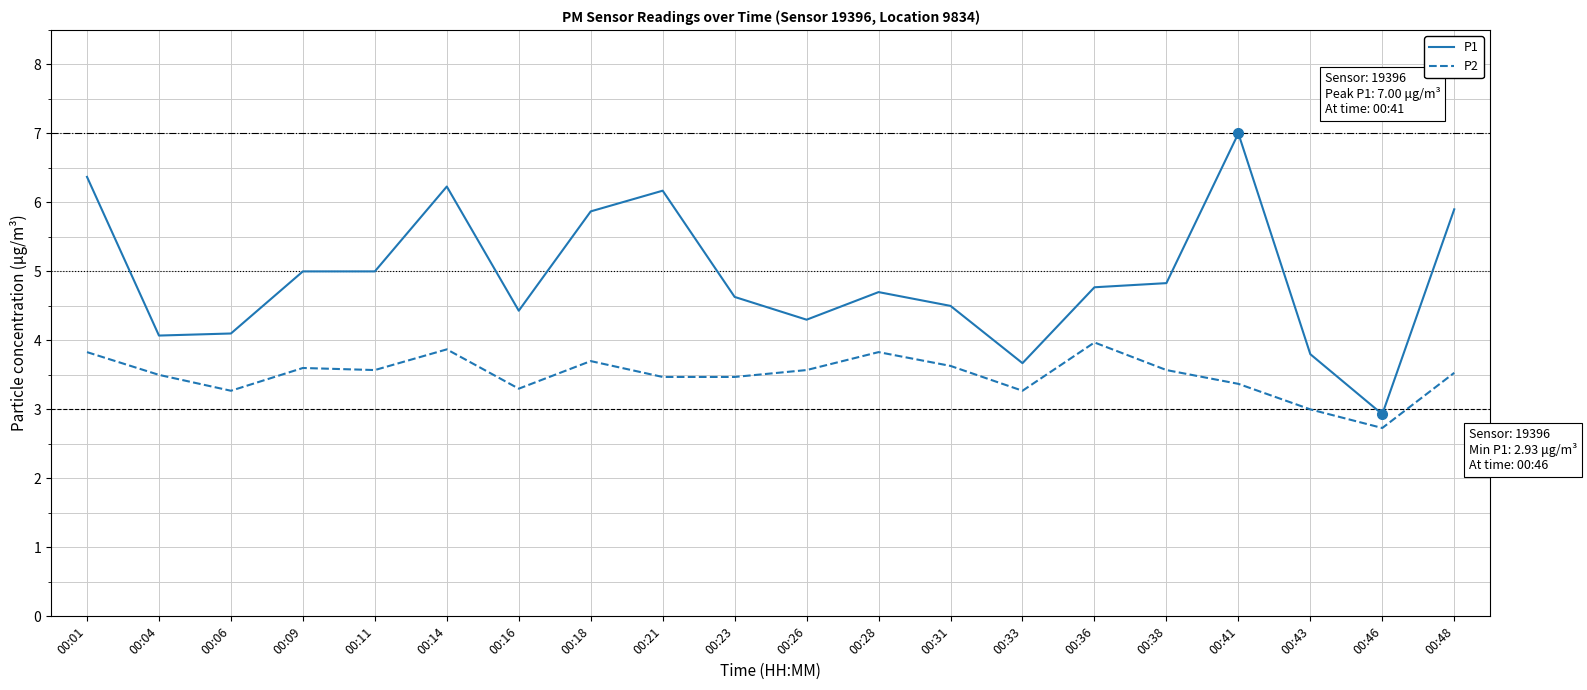

What is the approximate value of P1 at 00:46?

2.9